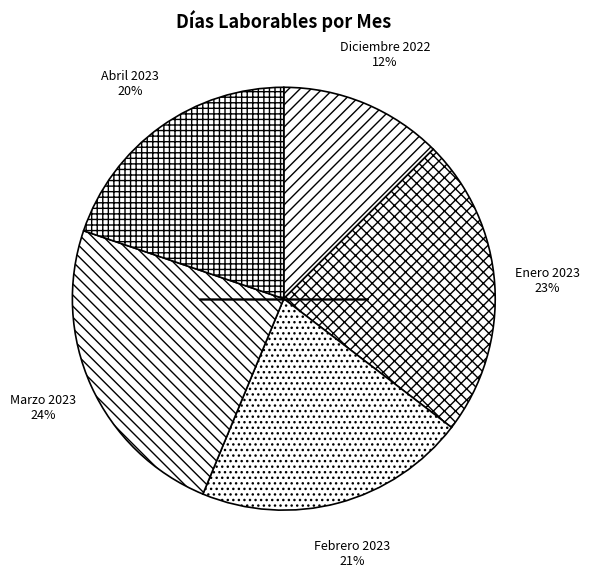

Do Enero 2023 and Diciembre 2022 together represent more than half of the pie?

No